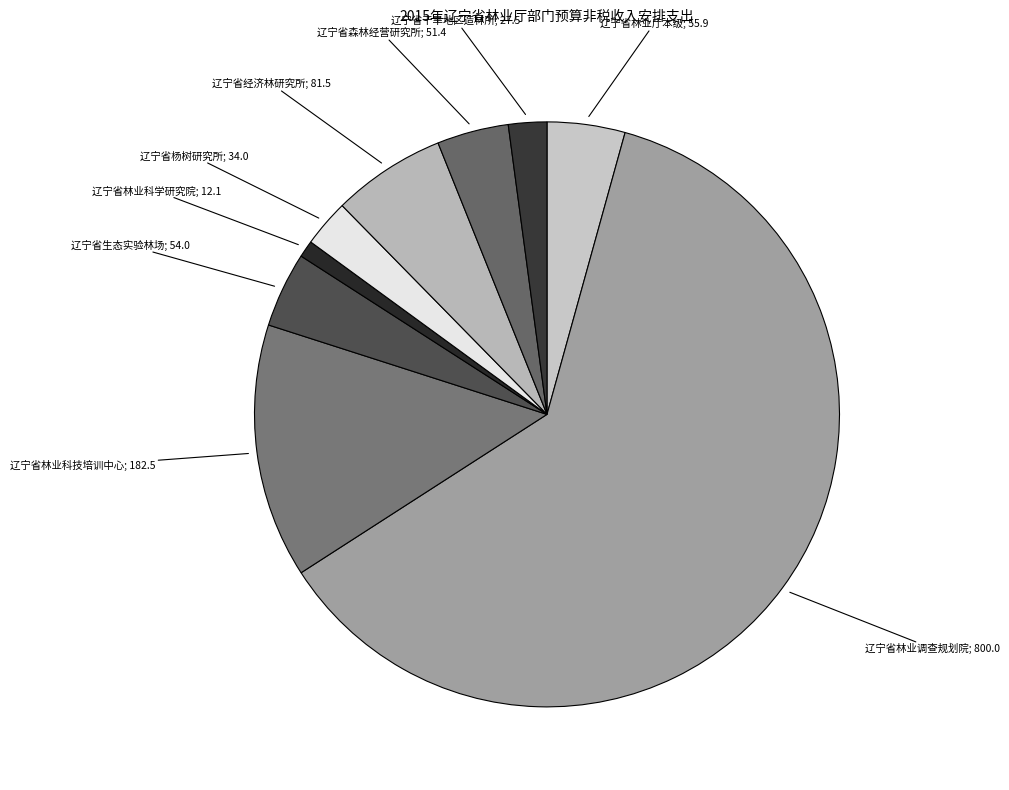

How many segments does this pie chart have?

9